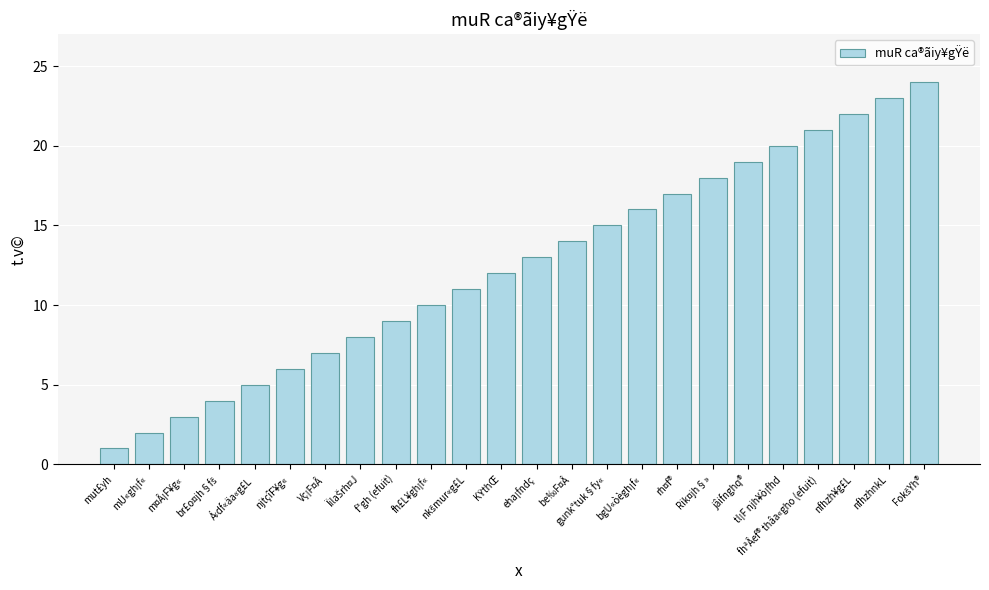

What is the maximum value shown in the chart?

24